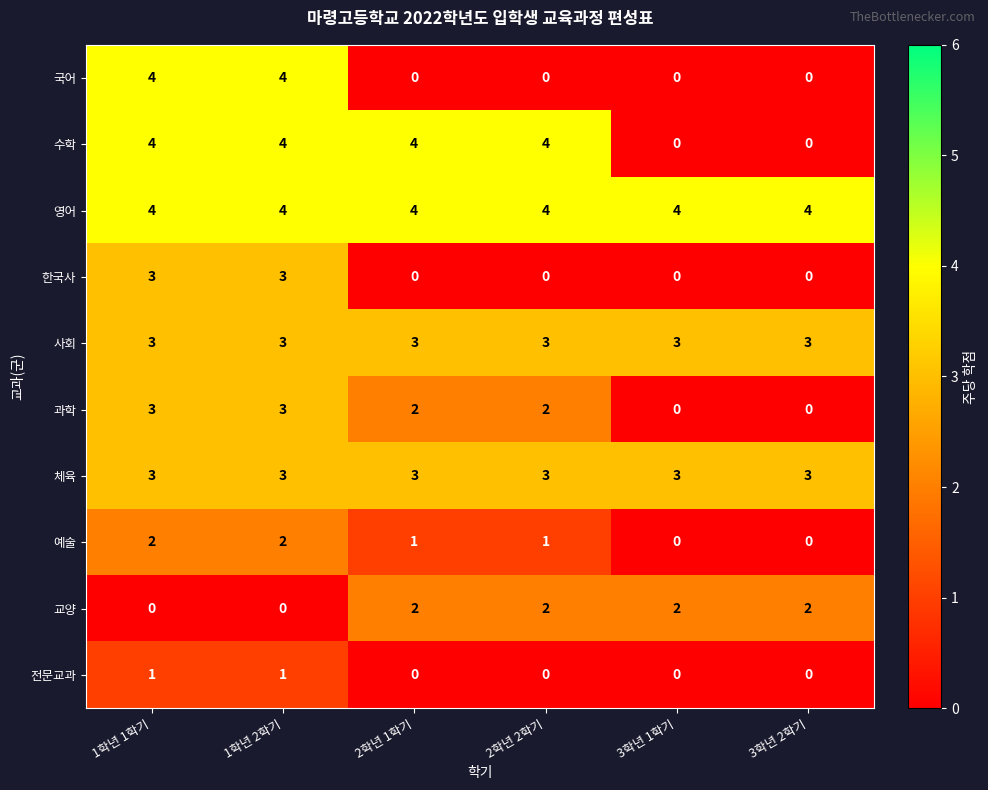

What is the total value across all series at 1학년 1학기?

27